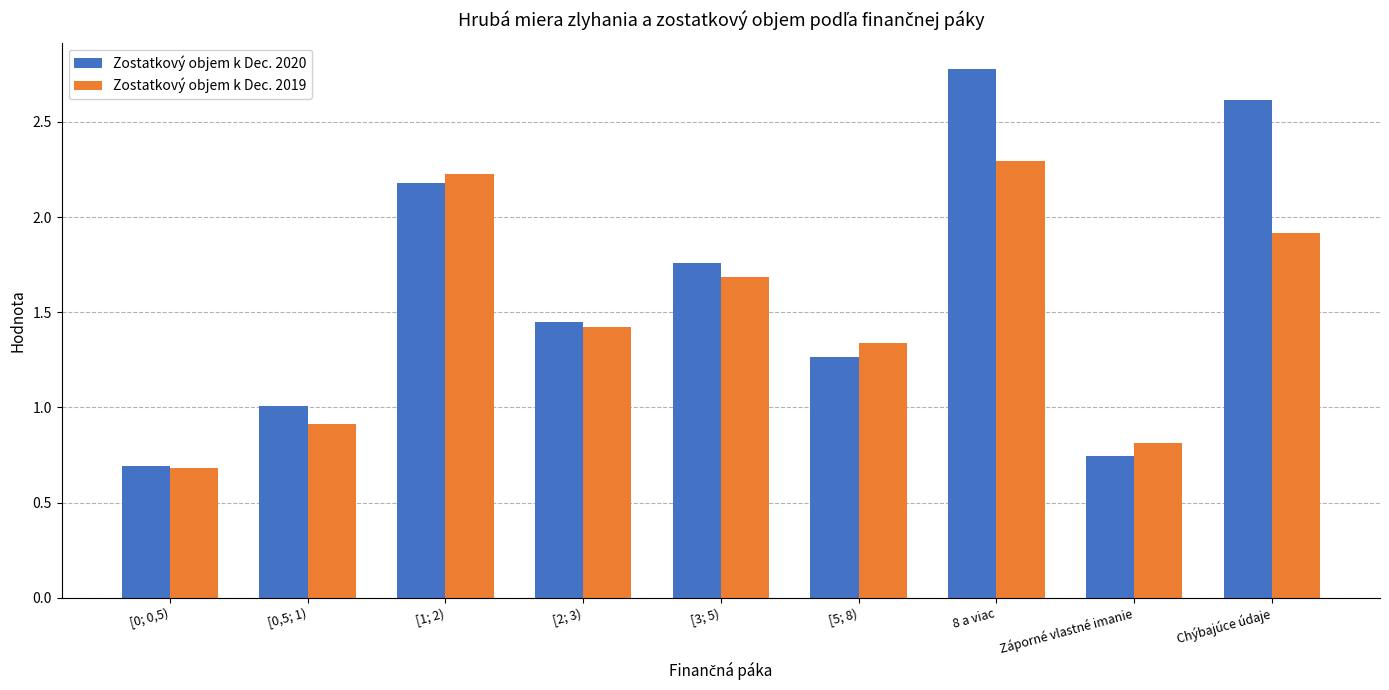

Which category has the highest value across all series?

8 a viac